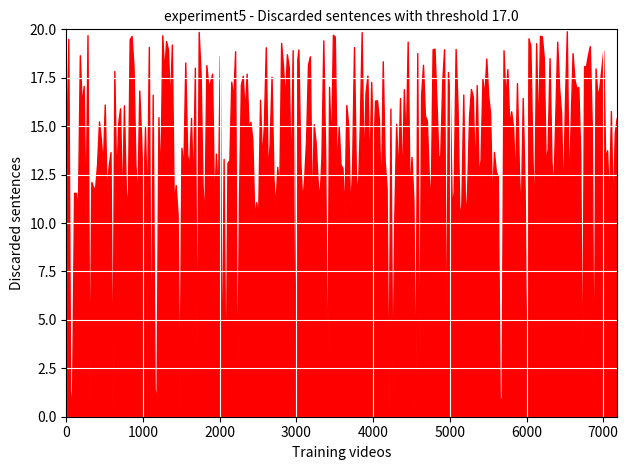

What is the maximum value shown in the chart?

19.9